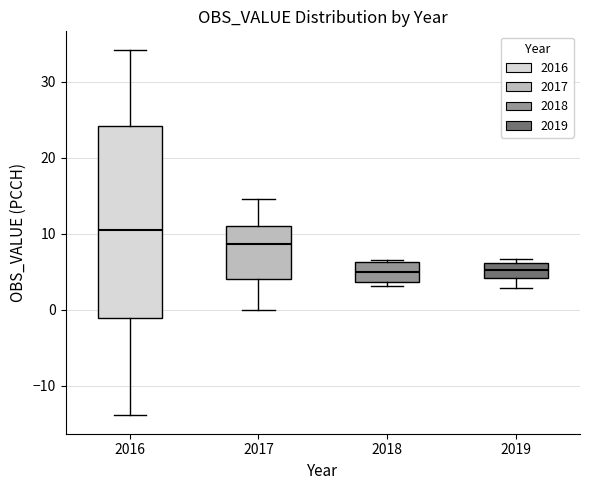

Where does the lower whisker of the box at x = 2019 end on the y-axis? The values are not printed on the chart, so give them approximately, as read against the axis.

3